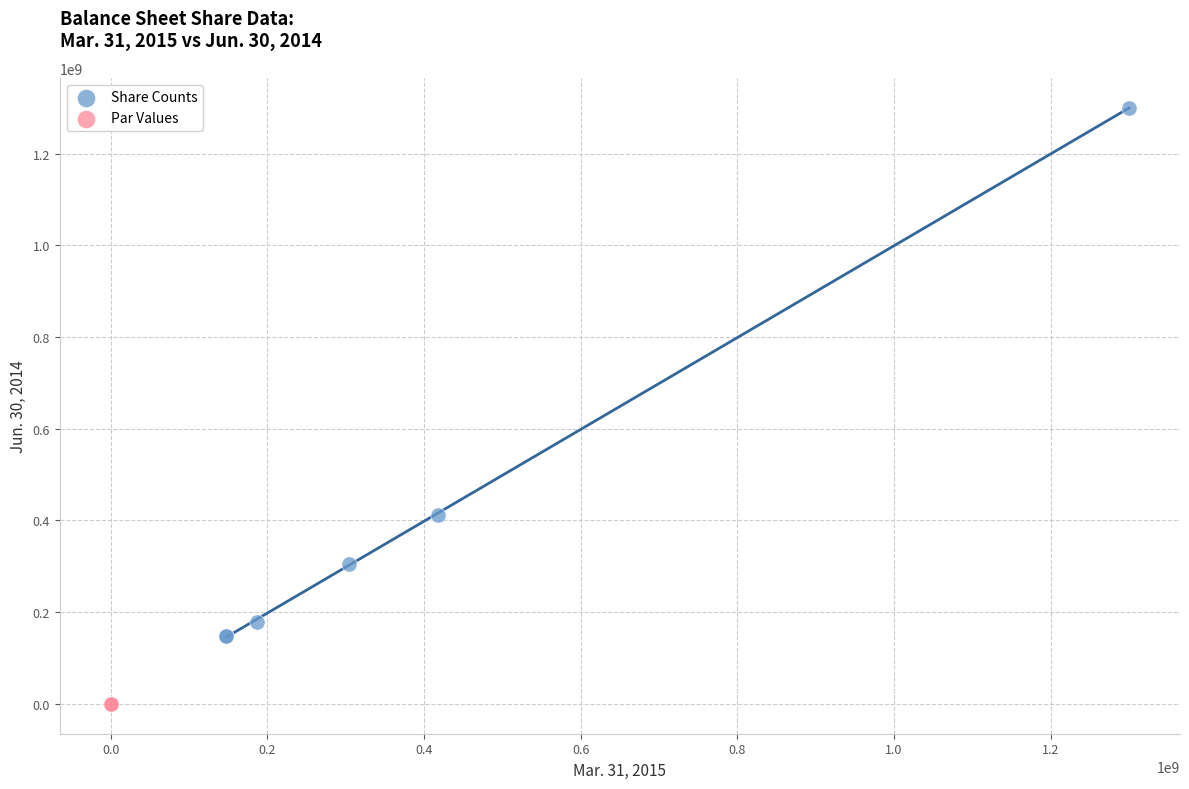

What are all the series names shown in the legend?

Share Counts, Par Values